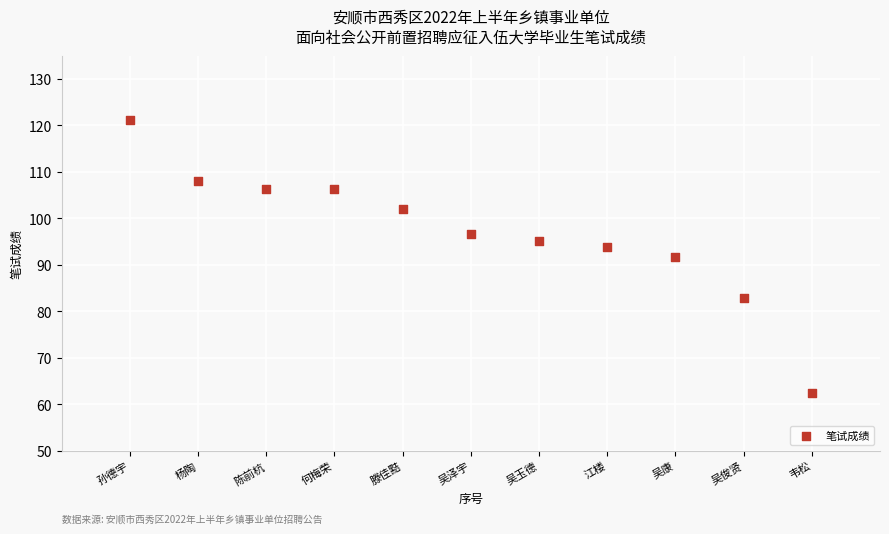

What is the range of Y values (max minus min)?

58.6